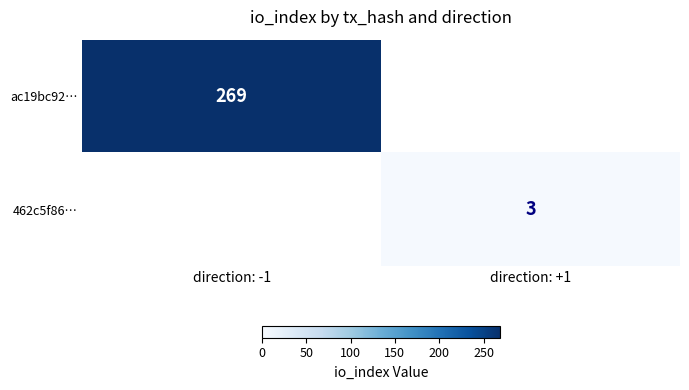

Is it true that ac19bc92… equals 133 at direction: -1?

False